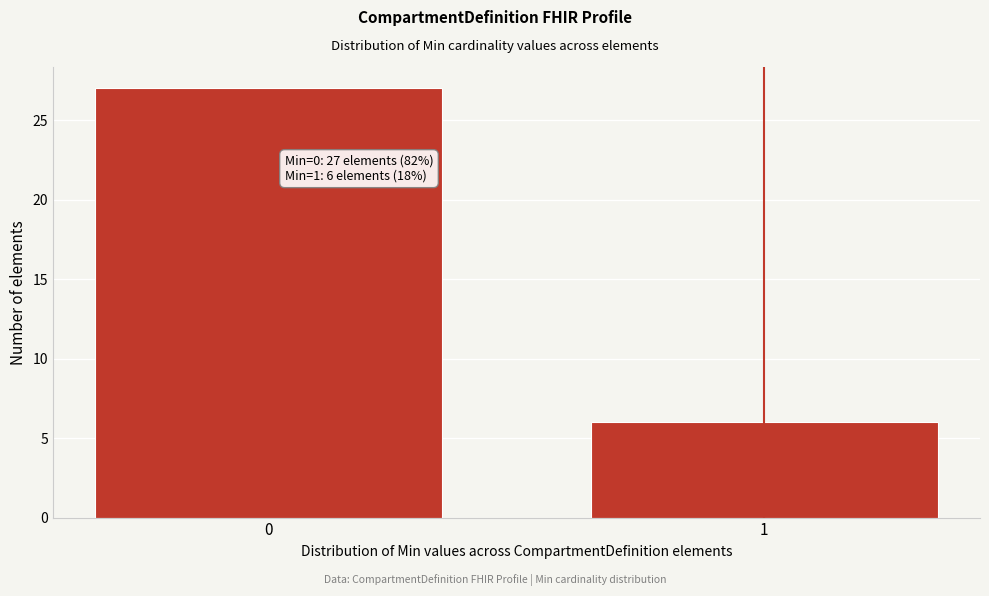

Reading right to left, list all the values displayed in this chart.

6	27